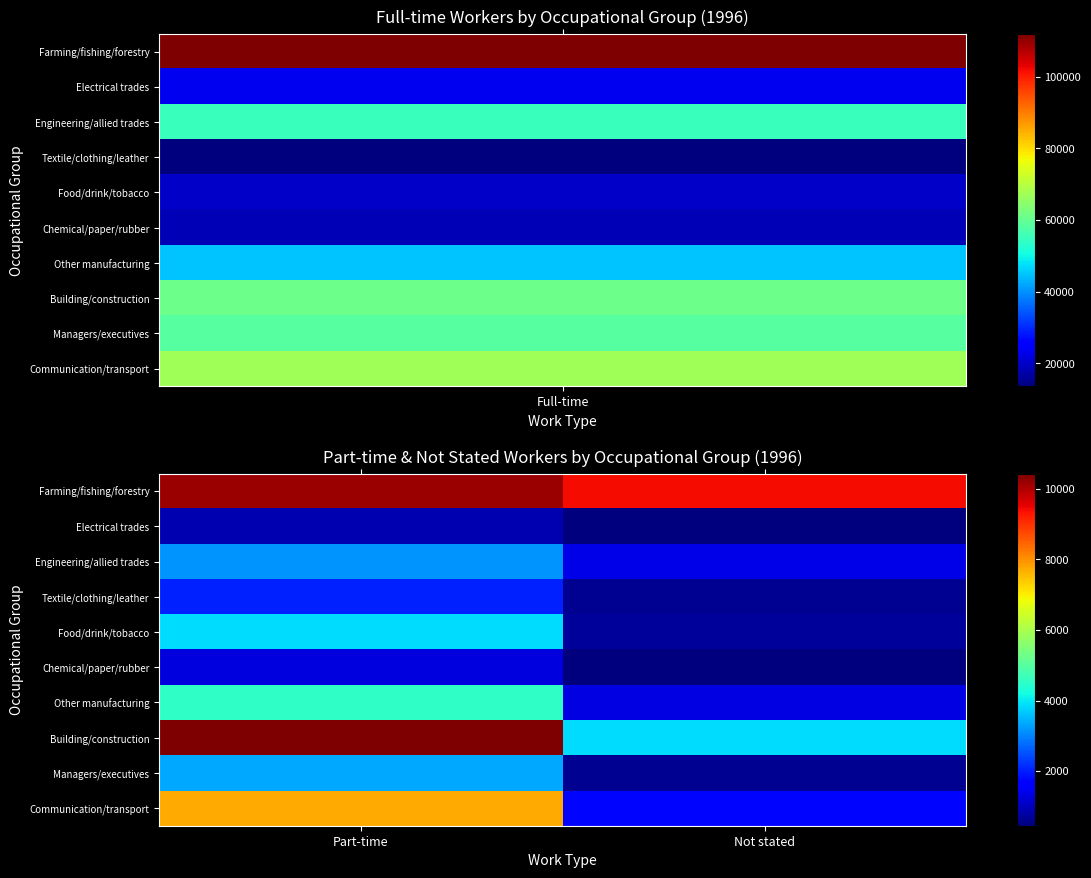

Reading left to right, transcribe all the data shown in this chart.

Farming/fishing/forestry: Part-time=10176	Not stated=9407
Electrical trades: Part-time=881	Not stated=451
Engineering/allied trades: Part-time=3171	Not stated=1364
Textile/clothing/leather: Part-time=2012	Not stated=608
Food/drink/tobacco: Part-time=3875	Not stated=715
Chemical/paper/rubber: Part-time=1273	Not stated=459
Other manufacturing: Part-time=4520	Not stated=1324
Building/construction: Part-time=10432	Not stated=3852
Managers/executives: Part-time=3370	Not stated=638
Communication/transport: Part-time=7737	Not stated=1767